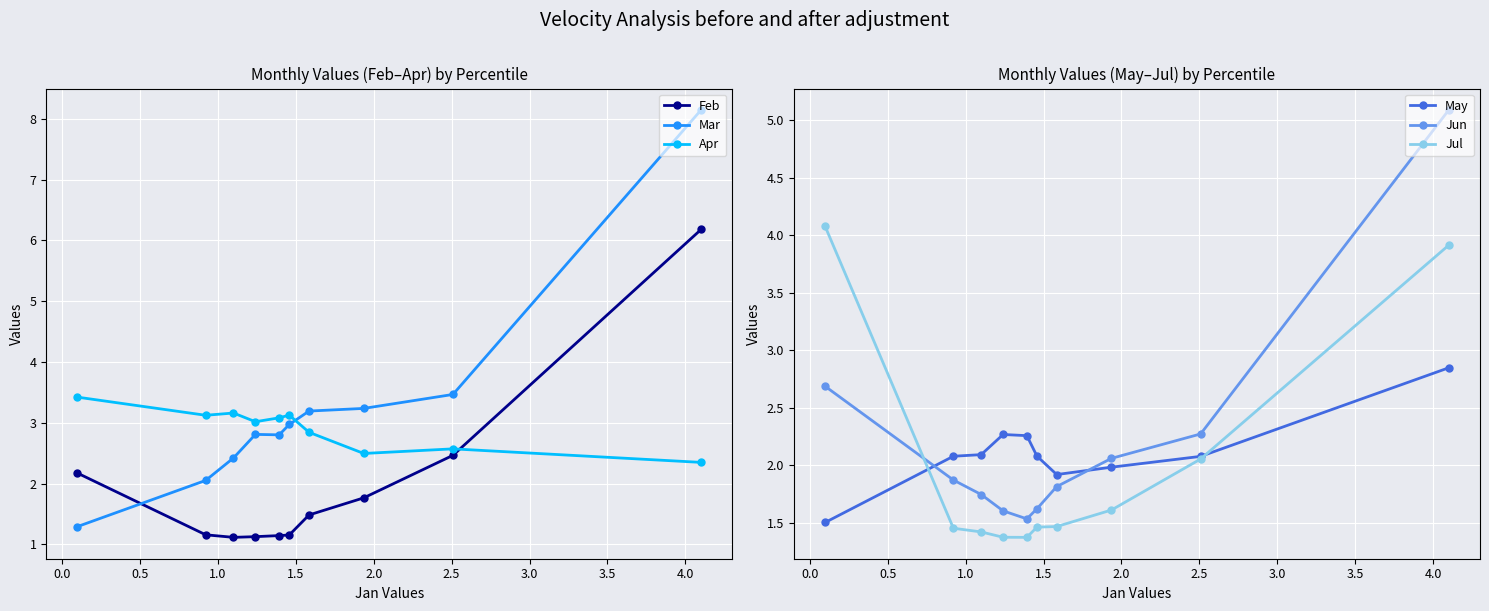

What is the value of the Feb point at the 6th from the left?

1.2